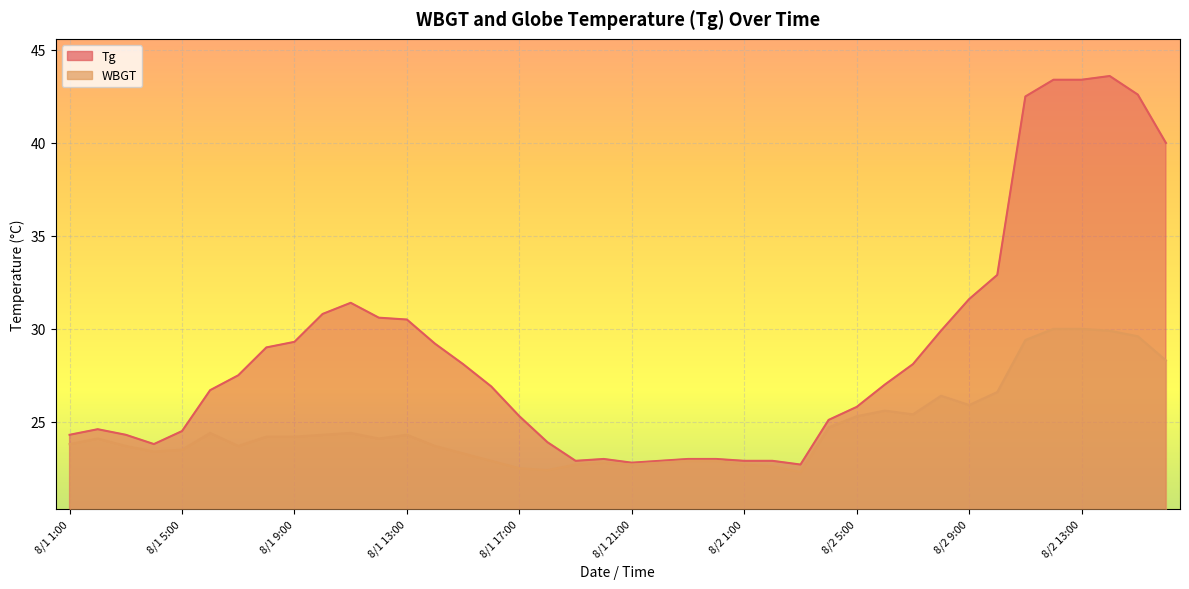

Which category has the highest value in the Tg series?

8/2 14:00